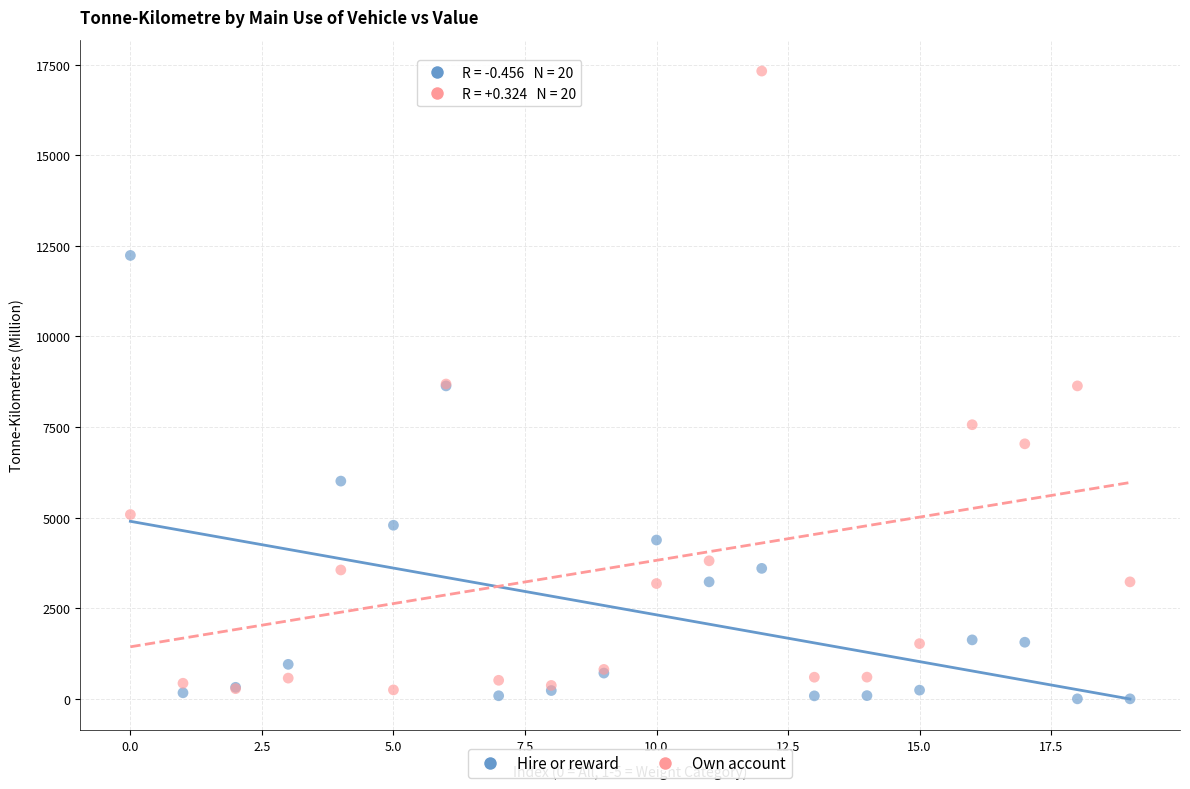

Which series has the largest Y range (max minus min)?

Own account